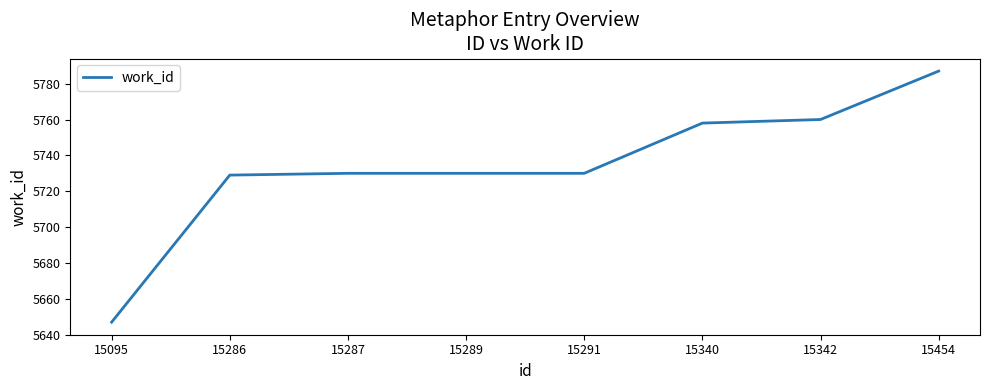

Does the chart display data point markers on the line(s)?

No